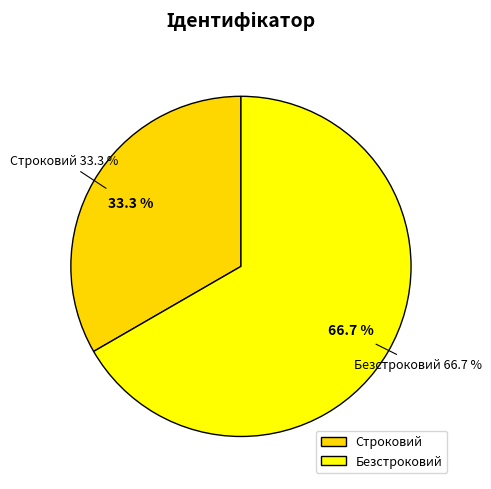

What is the total percentage of Безстроковий and Строковий?

100.0%